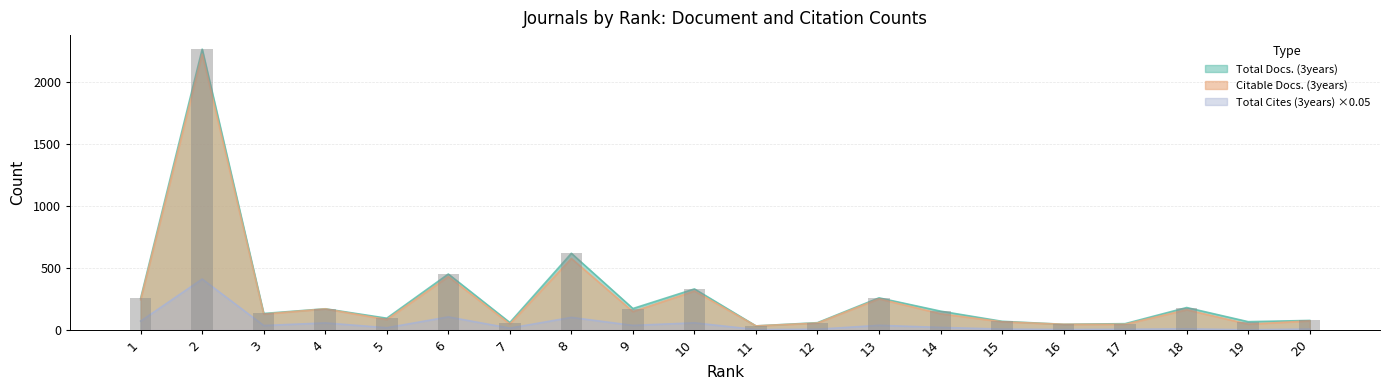

What is the value of the Total Cites (3years) bar at the 5th from the left?

18.3